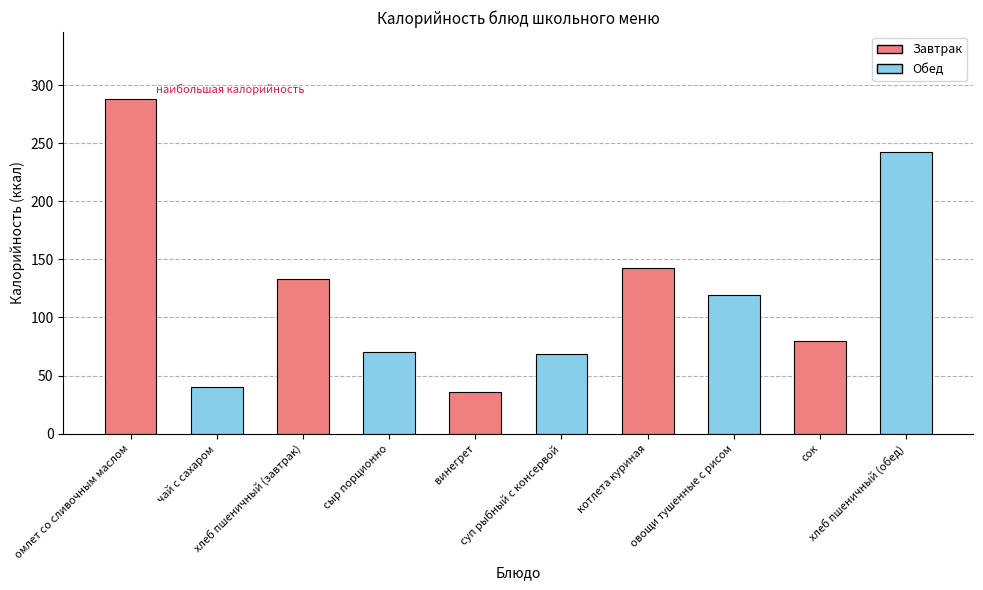

What is the minimum value shown in the chart?

36